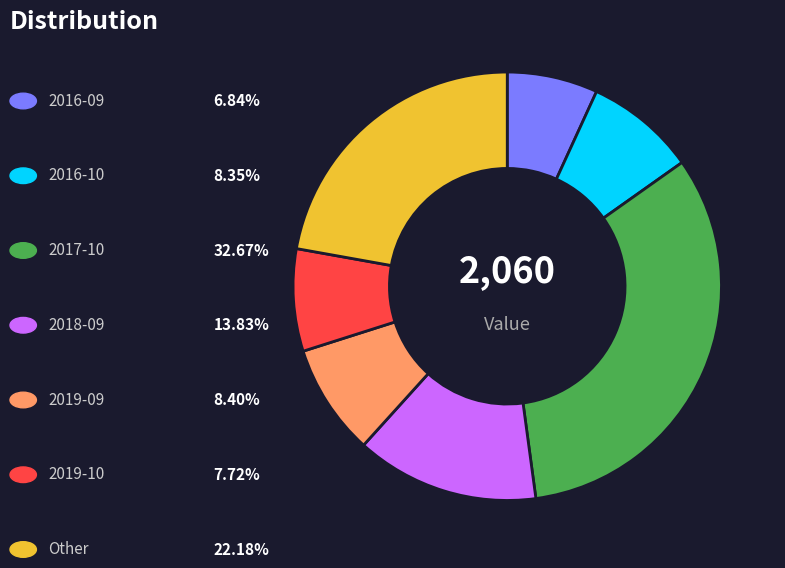

Does any single category account for the majority?

No